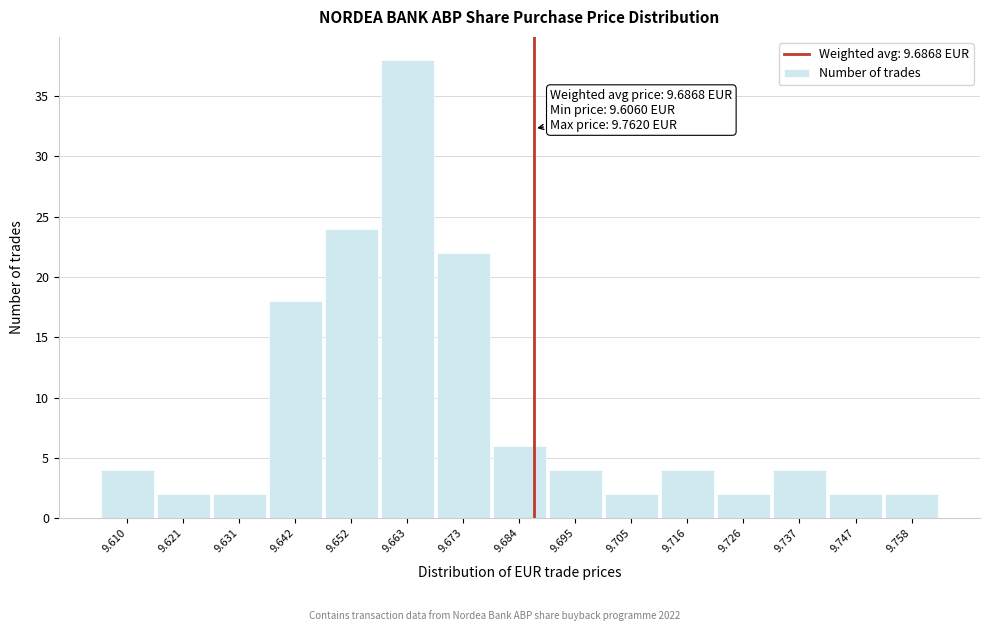

Which range on the x-axis has the tallest bar?

9.658 to 9.668